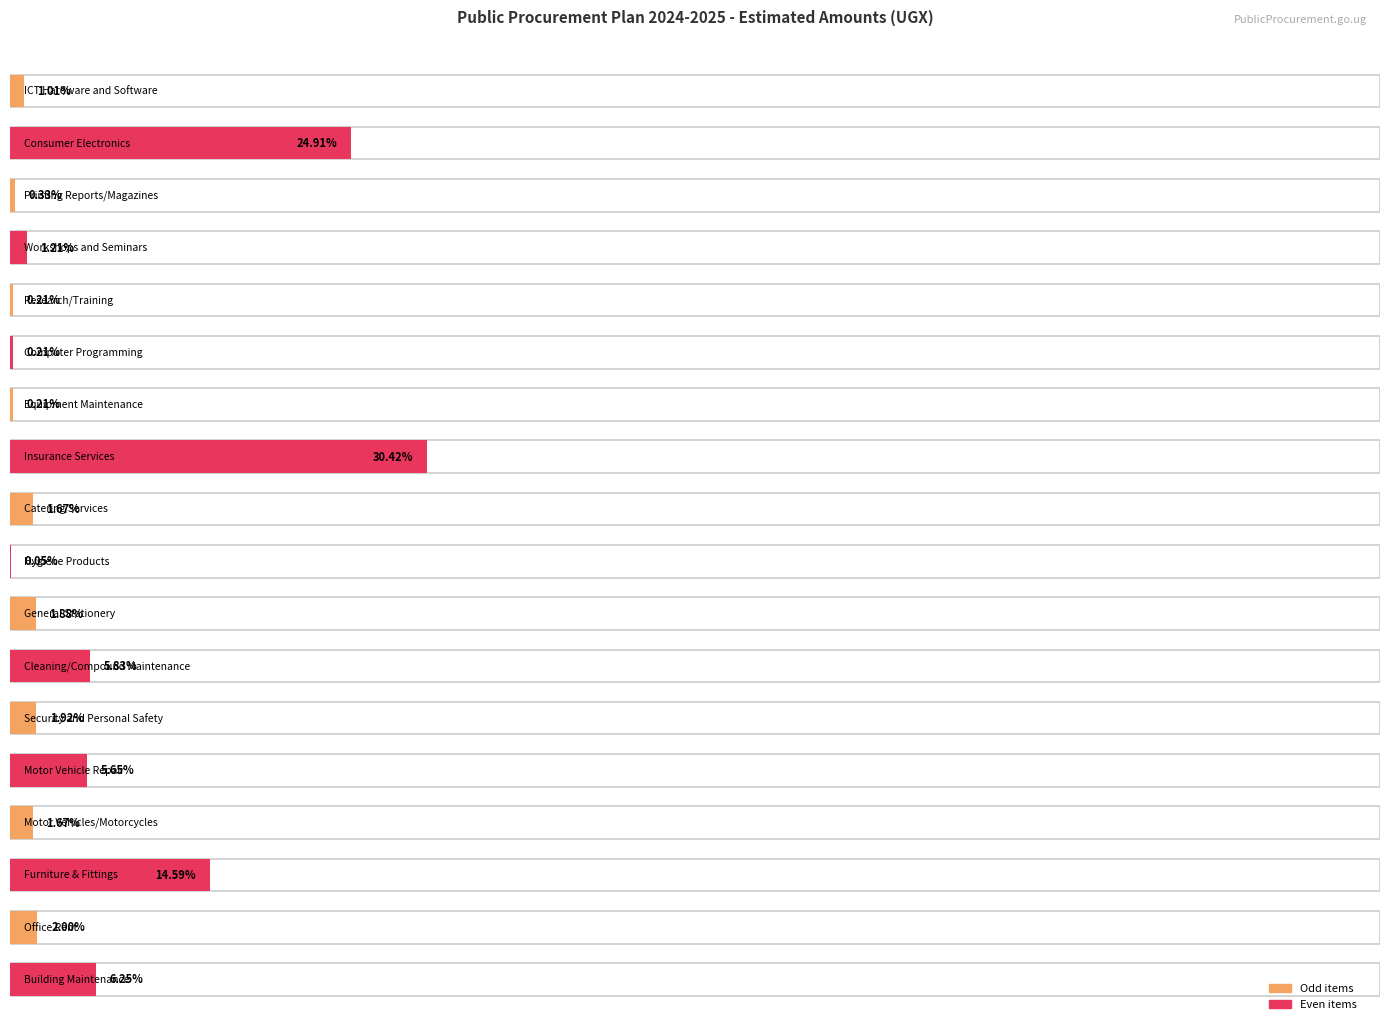

Which label corresponds to the smallest value in the chart?

Hygiene Products